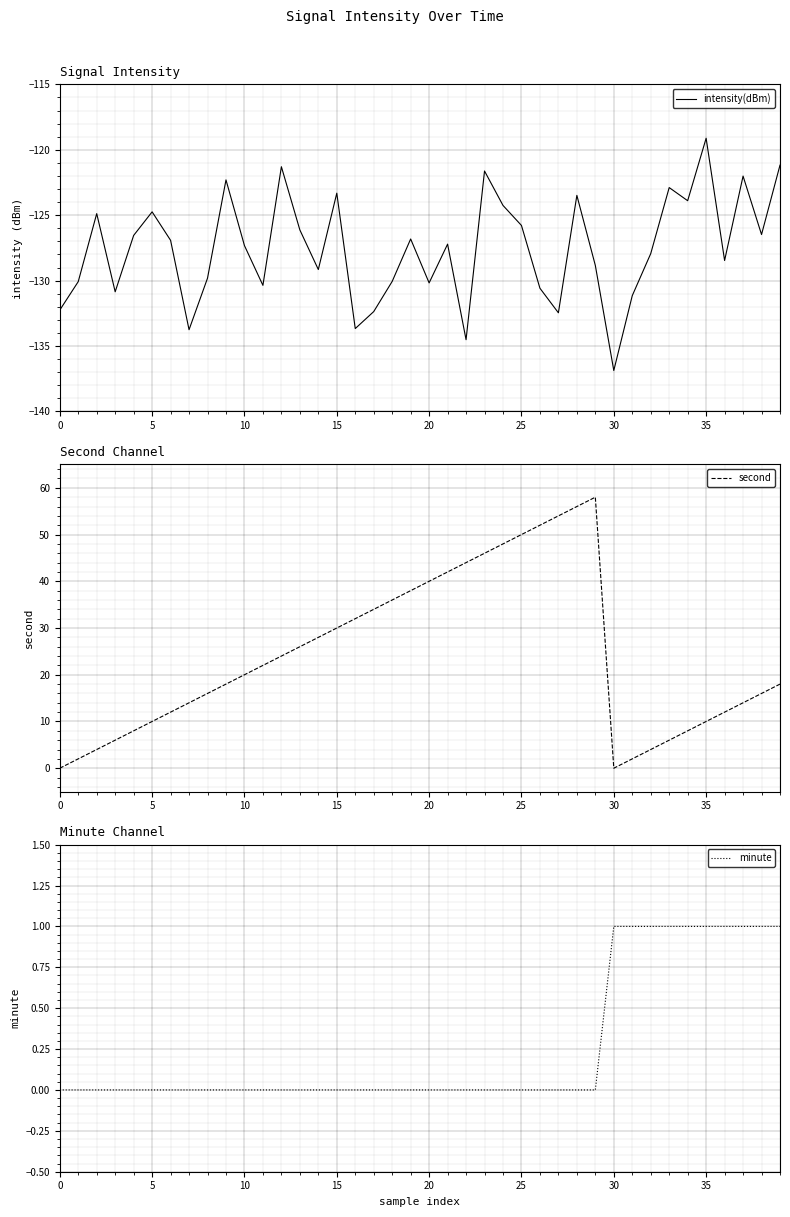

True or false: minute and second cross at least once.

True